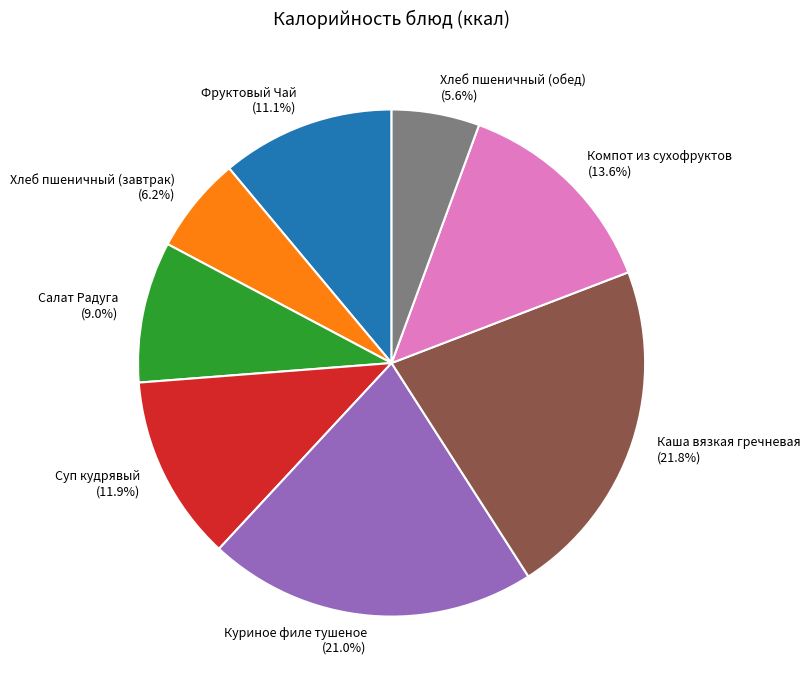

Does Фруктовый Чай account for over 50% of the chart?

No